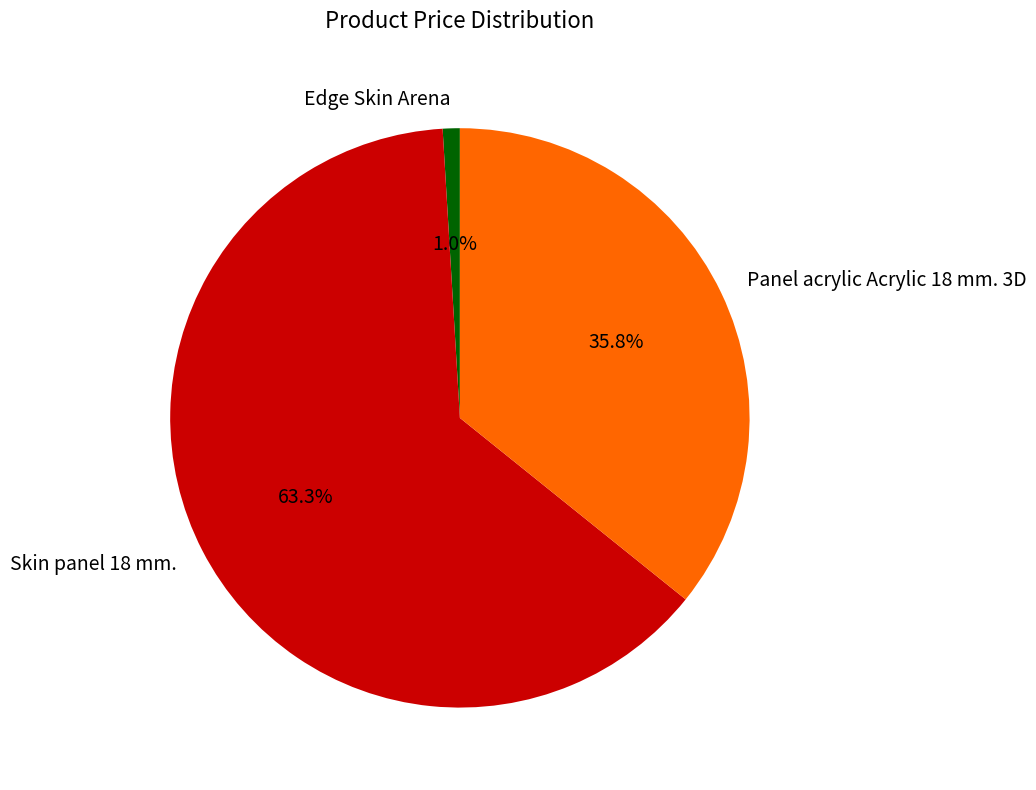

To the nearest percent, what is the difference between the largest and smallest slice percentages?

62%